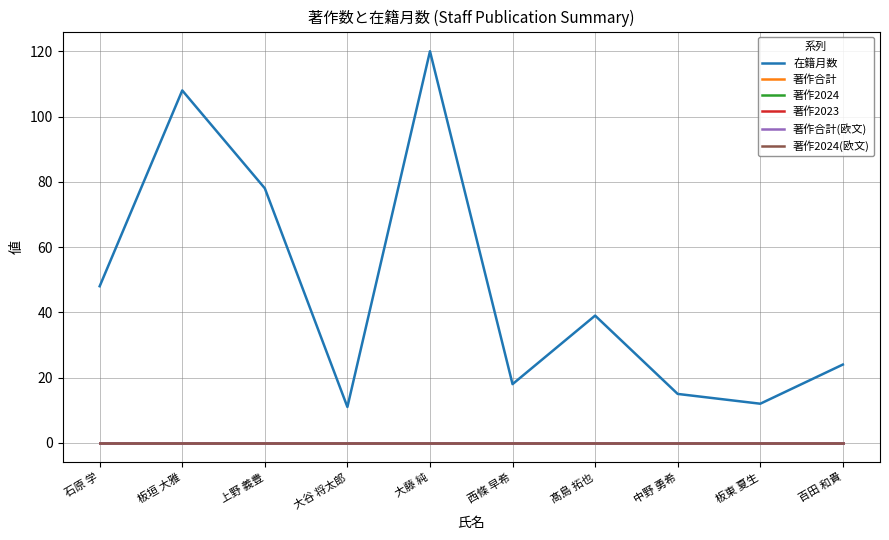

True or false: 著作2024 has more than 1 interior local peaks.

False